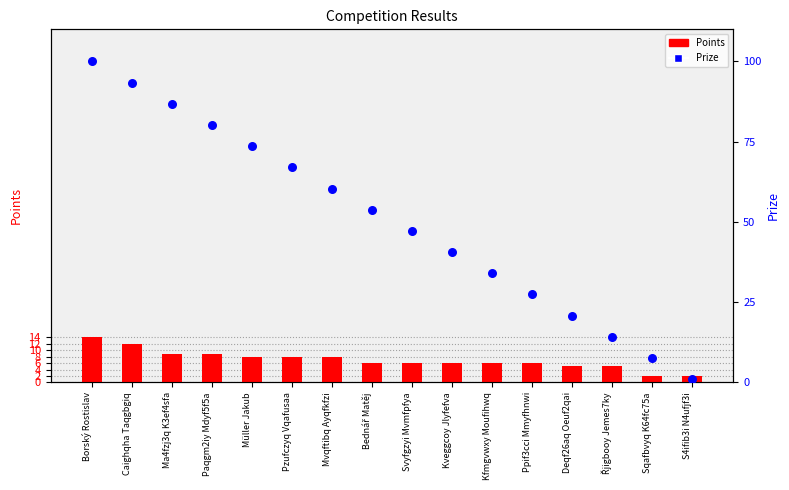

Which series has the largest total across all categories?

Prize (percentile)